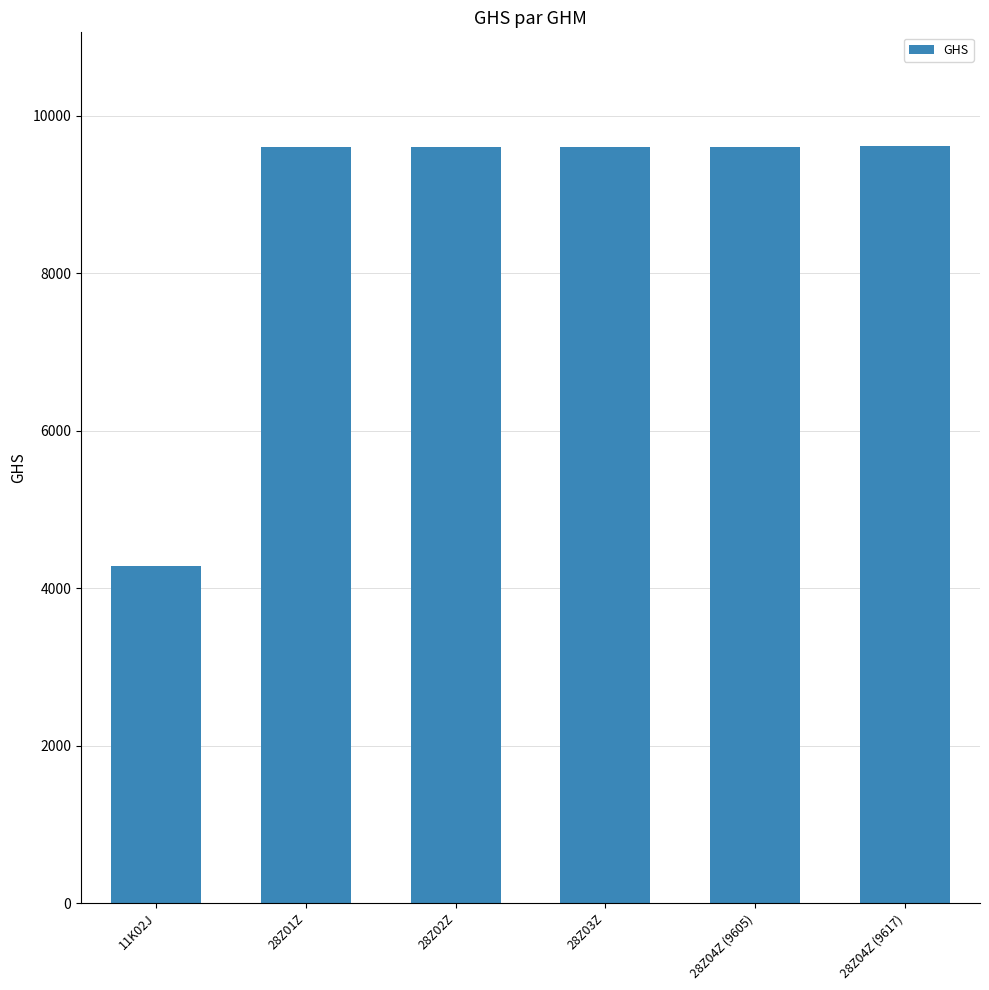

Read the value at 28Z01Z.

9602